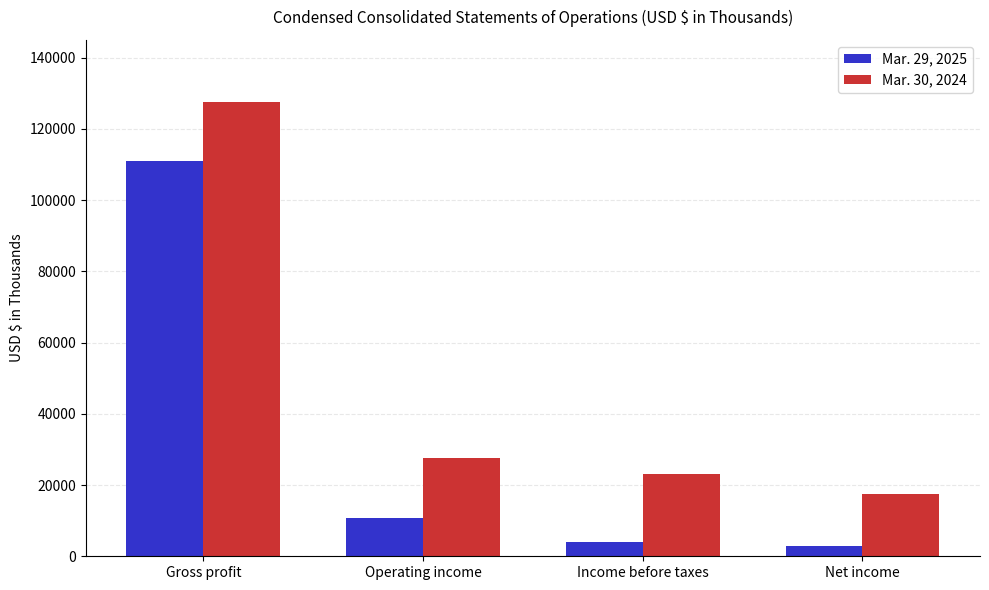

Where is Mar. 29, 2025 nearest to the value 56967?

Operating income